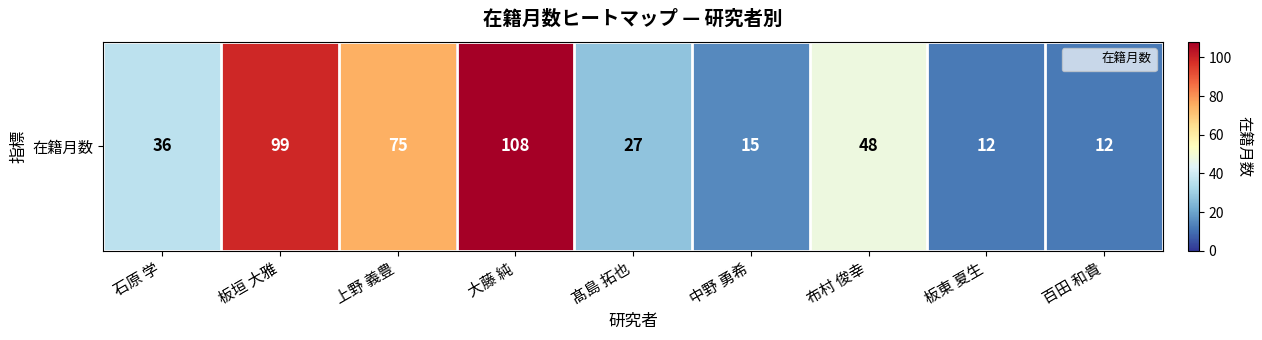

What is the average value?

48